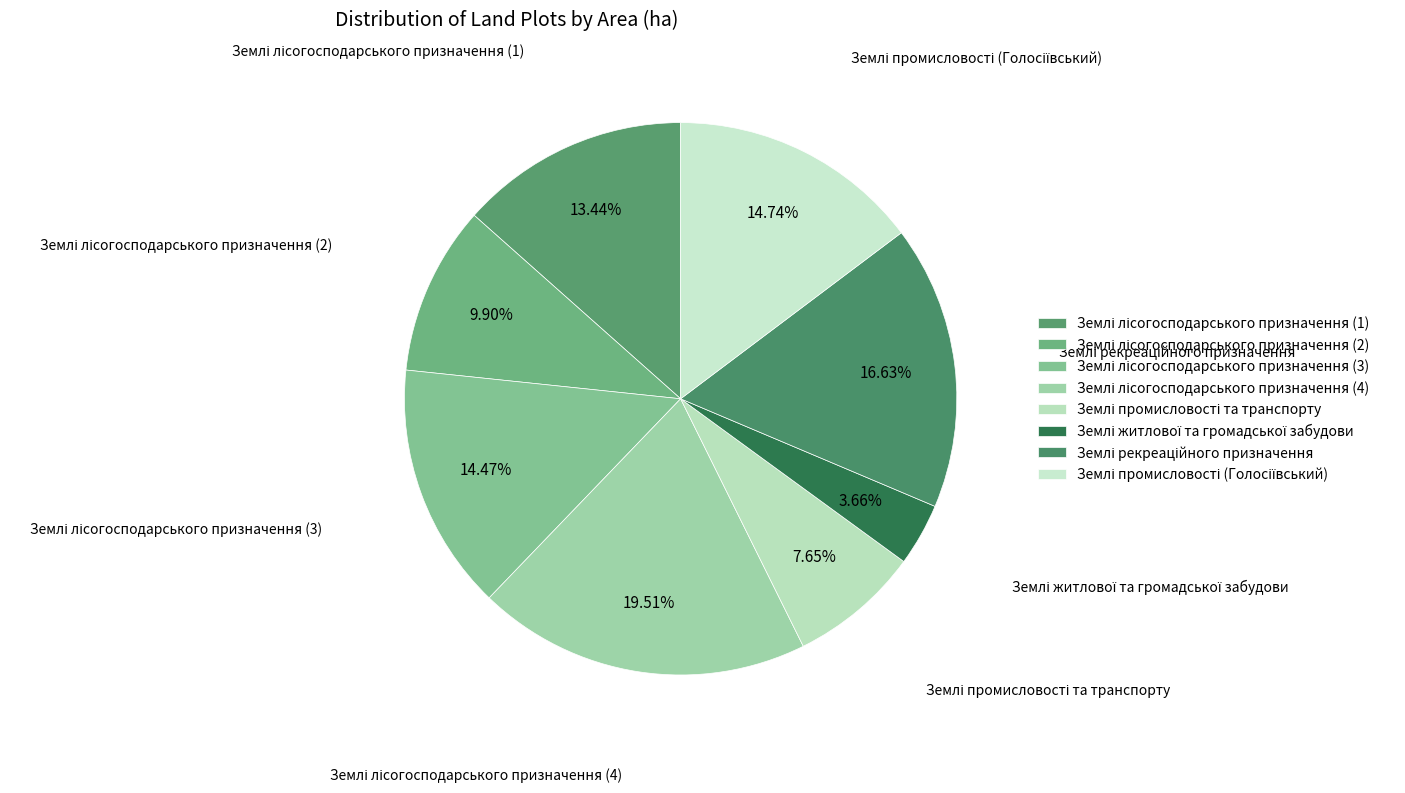

How many segments does this pie chart have?

8